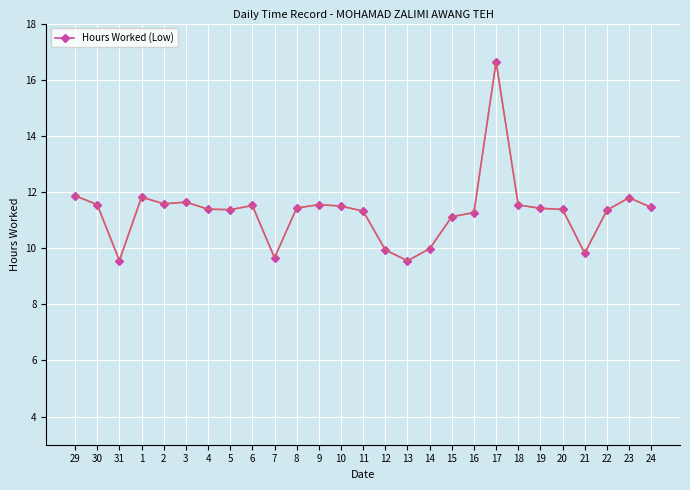

Count the number of data series in this chart.

1